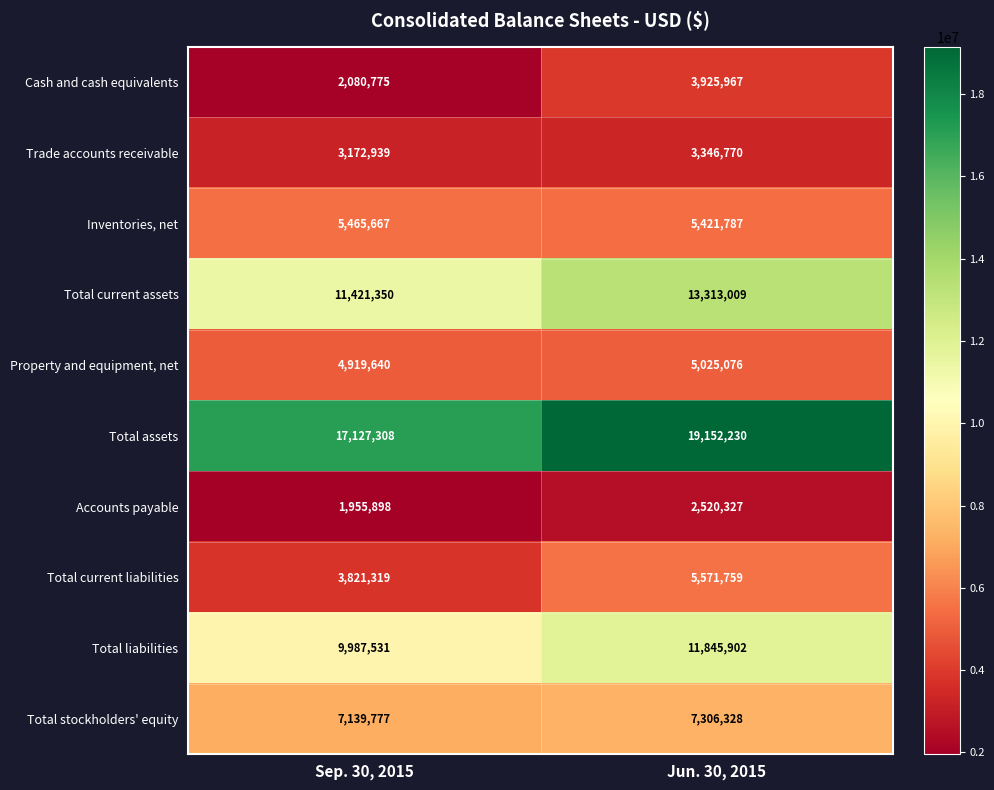

How many distinct data groups are displayed?

10